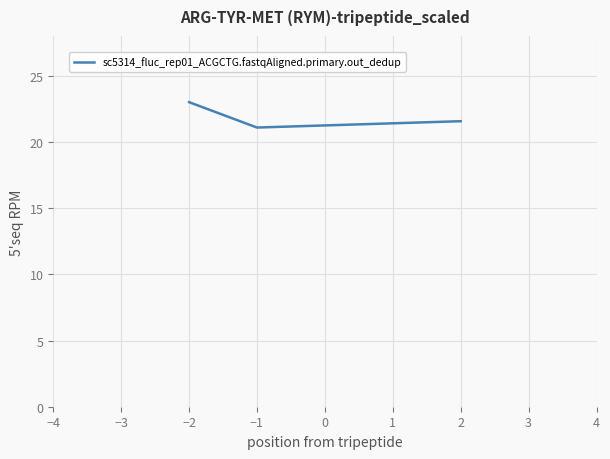

Which label corresponds to the largest value in the chart?

−2